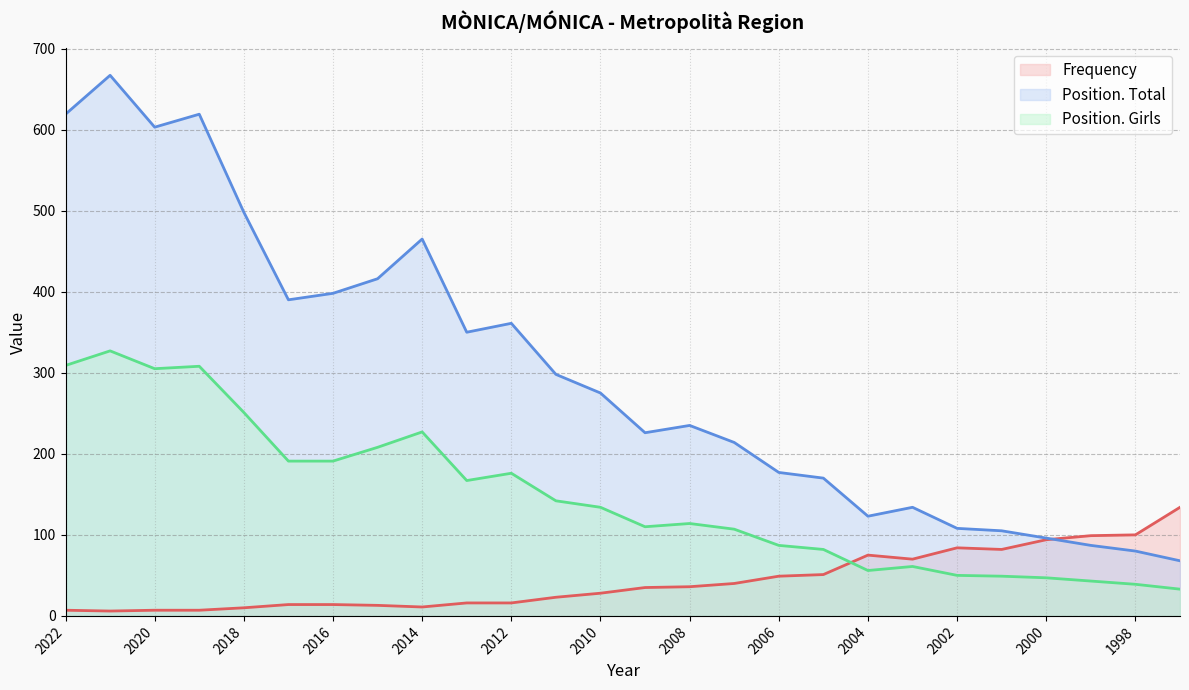

How many series are shown in this chart?

3